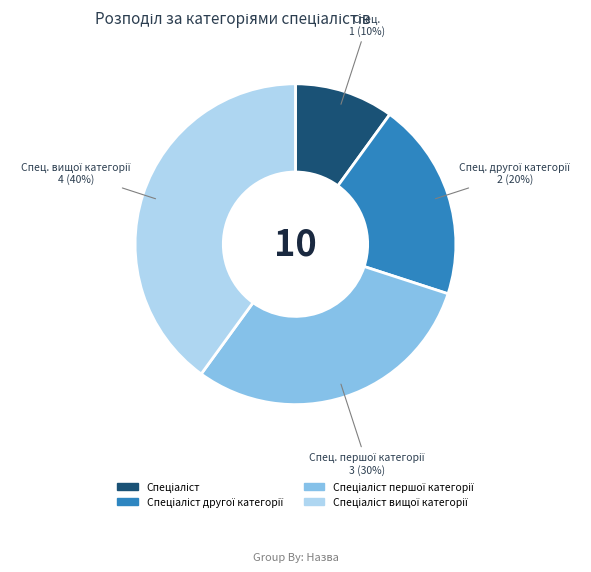

Is there a majority slice in this chart?

No